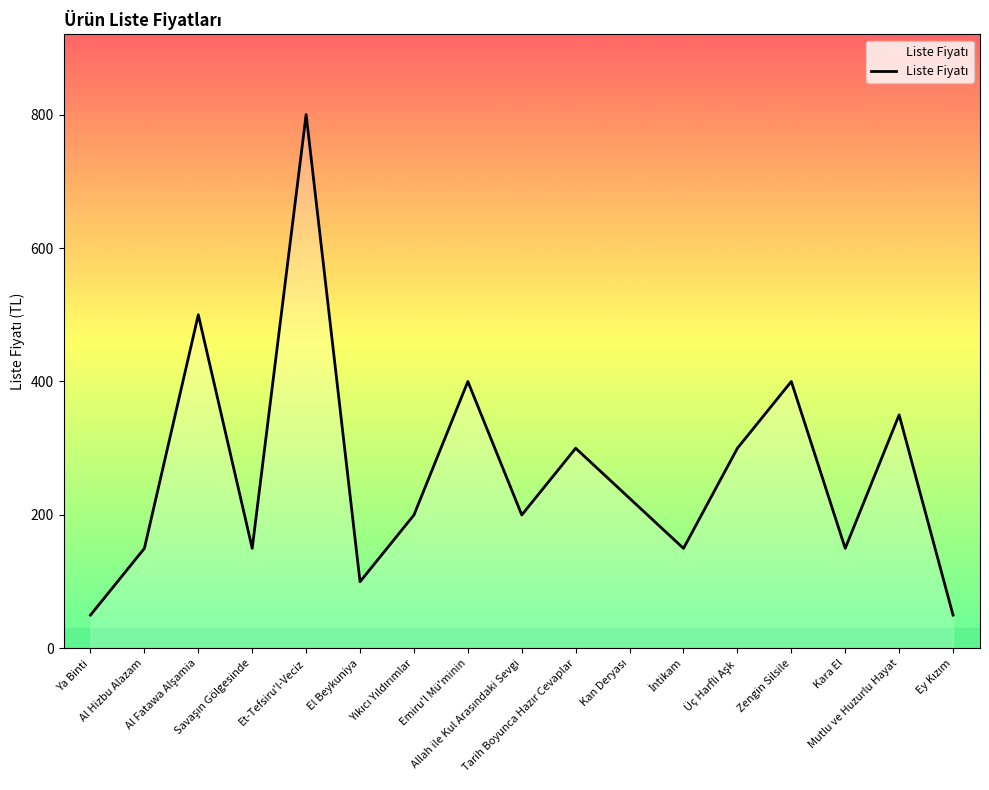

What is the smallest value displayed?

50